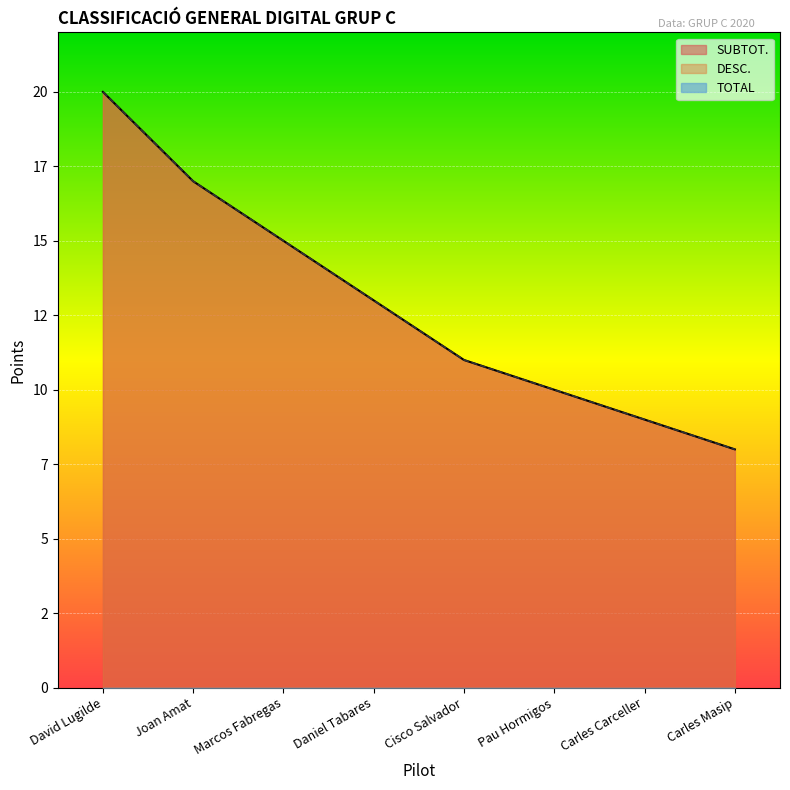

Reading left to right, list all the values displayed in this chart.

SUBTOT.: 20	17	15	13	11	10	9	8
DESC.: 20	17	15	13	11	10	9	8